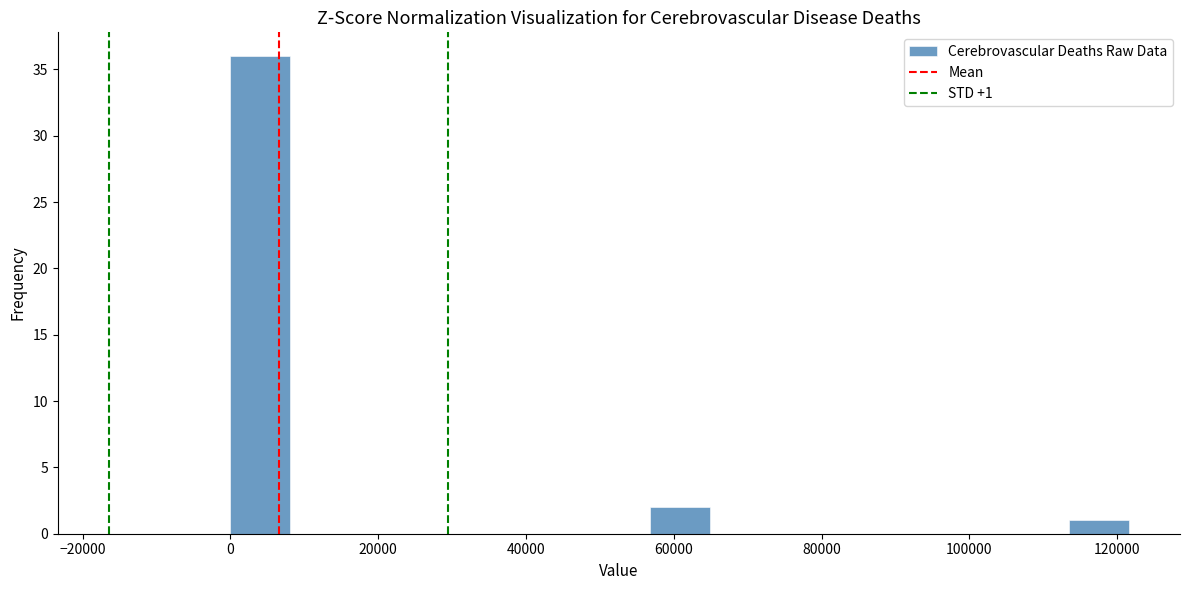

Which range on the x-axis has the tallest bar?

0 to 8000